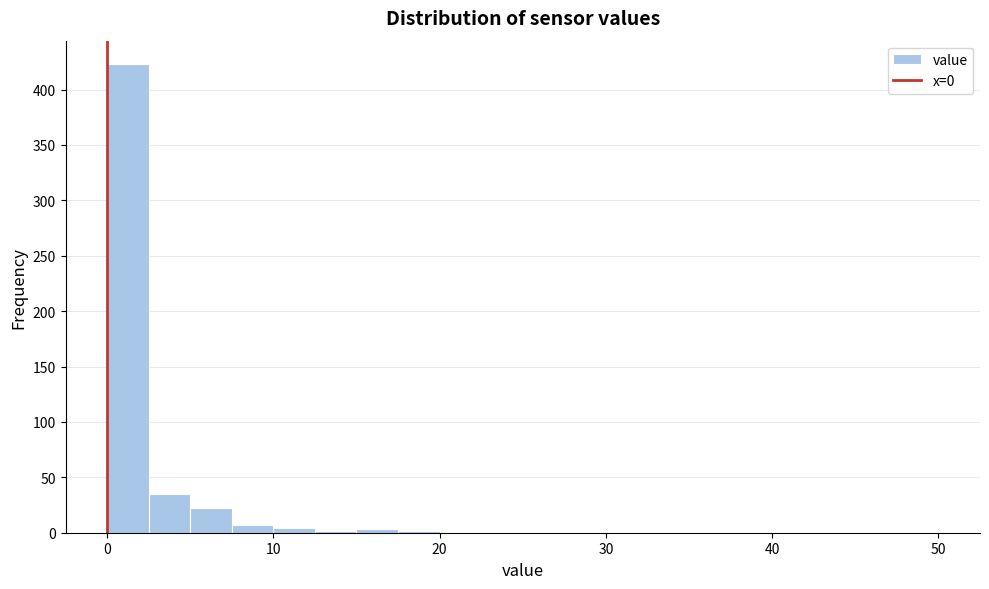

Around what value on the x-axis is the tallest bar? Give the approximate position of its centre, as read against the axis.

1